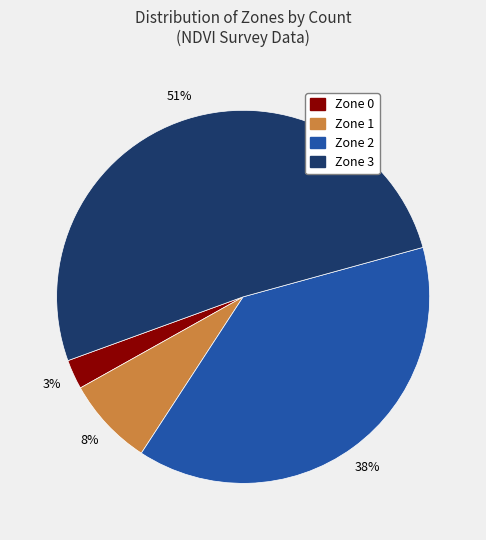

To the nearest percent, what is the average slice percentage?

25%